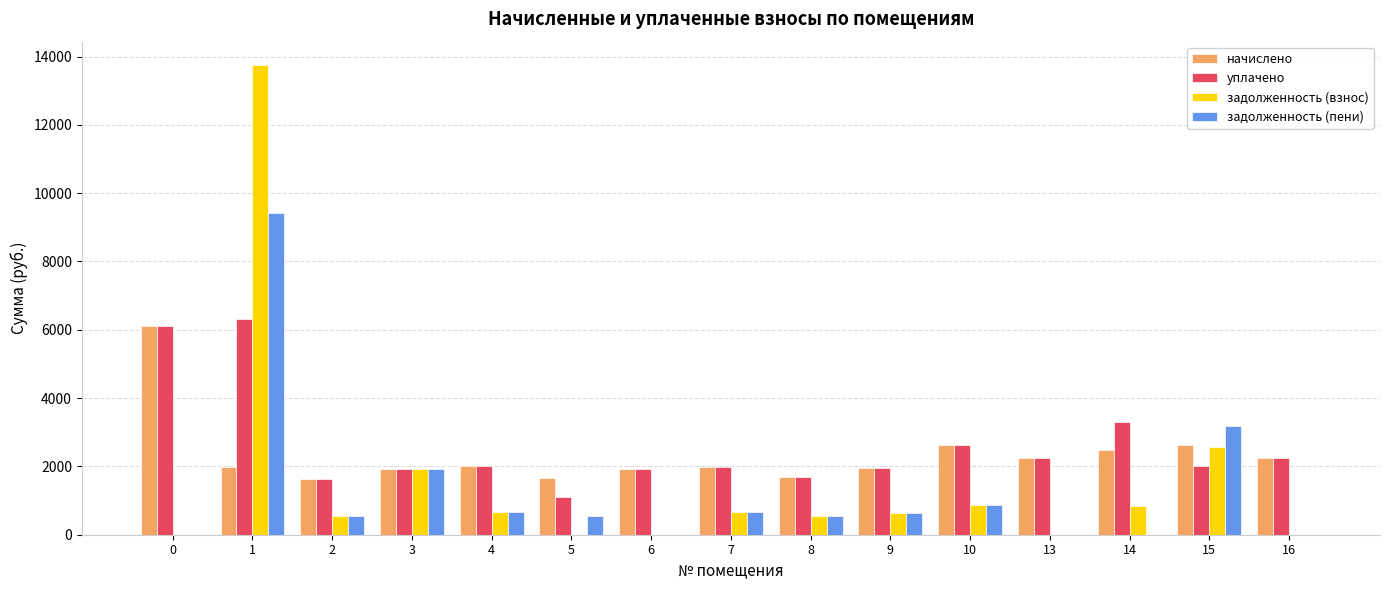

True or false: задолженность (взнос) has a value of -5158.5 at 5.

False